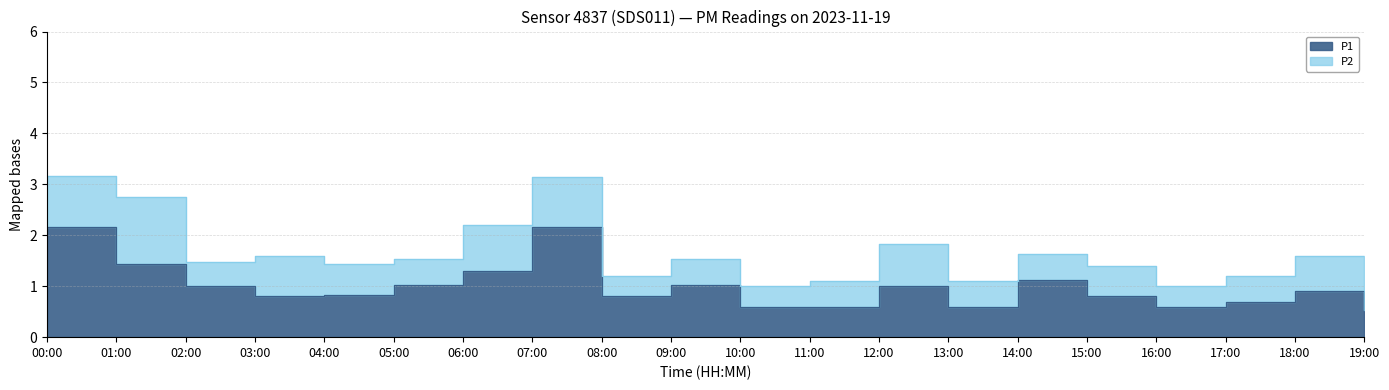

What is the smallest value displayed?

0.5